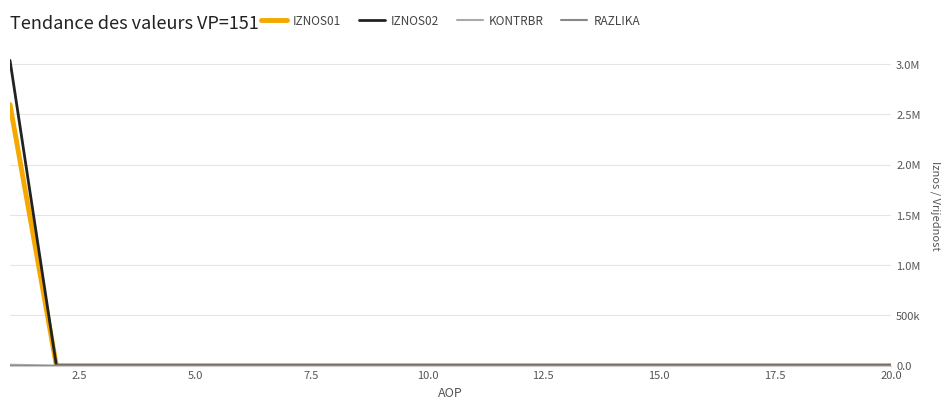

Does the chart have visible grid lines?

Yes